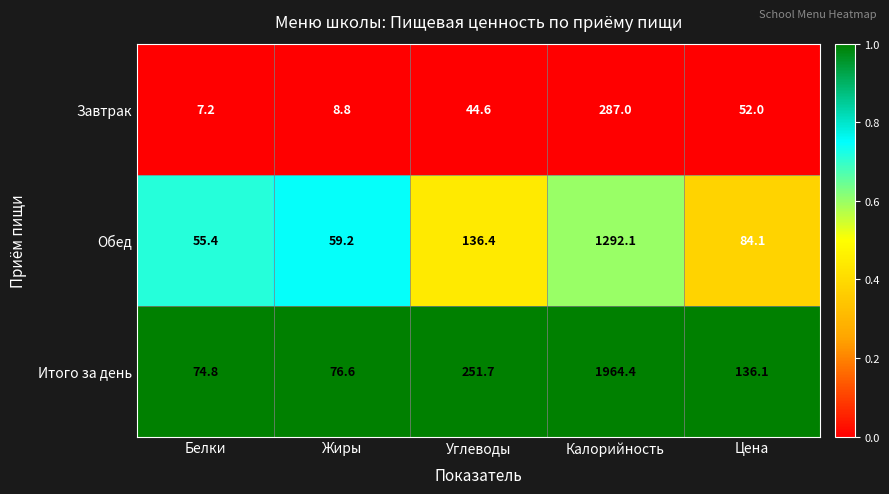

Reading right to left, list all the values displayed in this chart.

Завтрак: 52.0	287.0	44.6	8.8	7.2
Обед: 84.1	1292.1	136.4	59.2	55.4
Итого за день: 136.1	1964.4	251.7	76.6	74.8